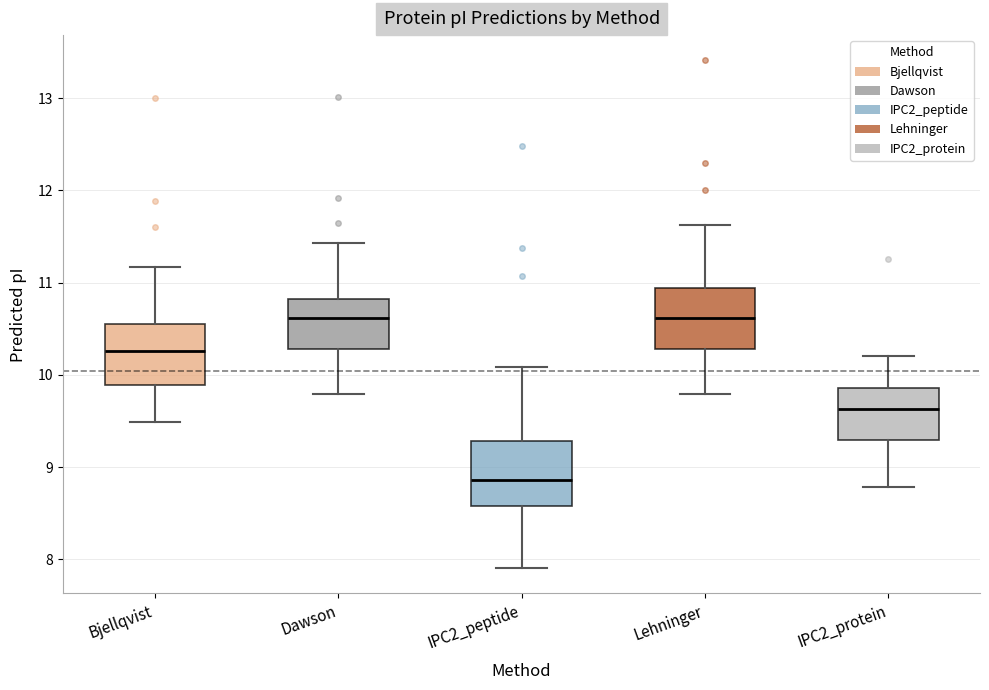

Which box's median line is the lowest?

IPC2_peptide